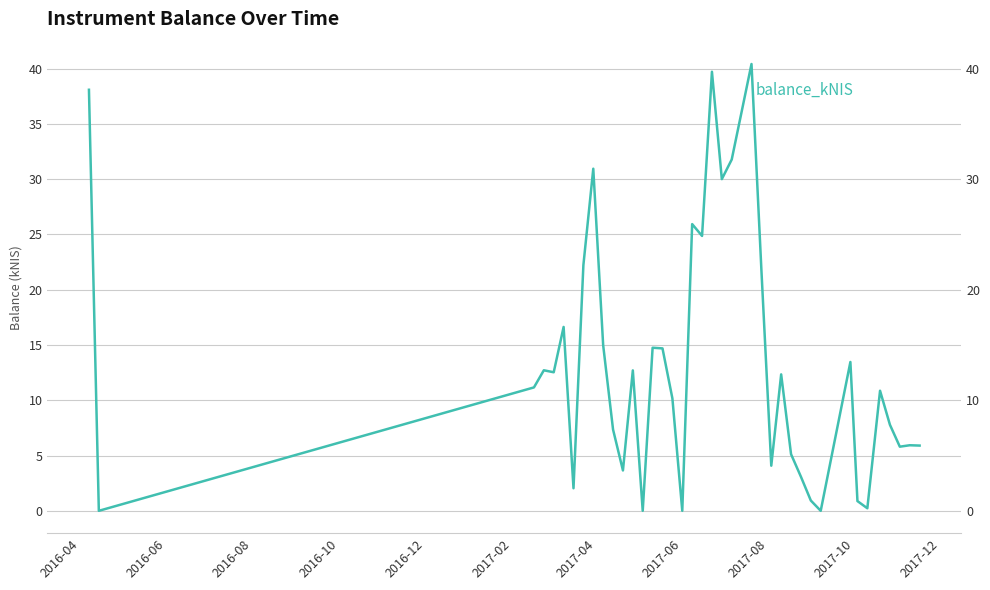

Reading left to right, list all the values displayed in this chart.

38.1	0.0	11.2	12.7	12.5	16.6	2.0	22.2	30.9	15.0	7.3	3.6	12.7	0.0	14.8	14.7	10.2	0.0	25.9	24.9	39.7	30.0	31.8	36.1	40.4	21.8	4.1	12.3	5.1	3.1	0.9	0.0	13.5	0.9	0.2	10.9	7.8	5.8	5.9	5.9